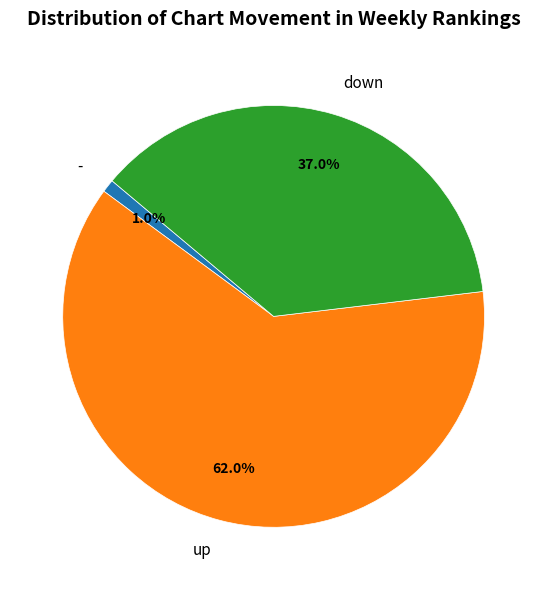

Approximately how many times larger is the value at down compared to -?

37.0